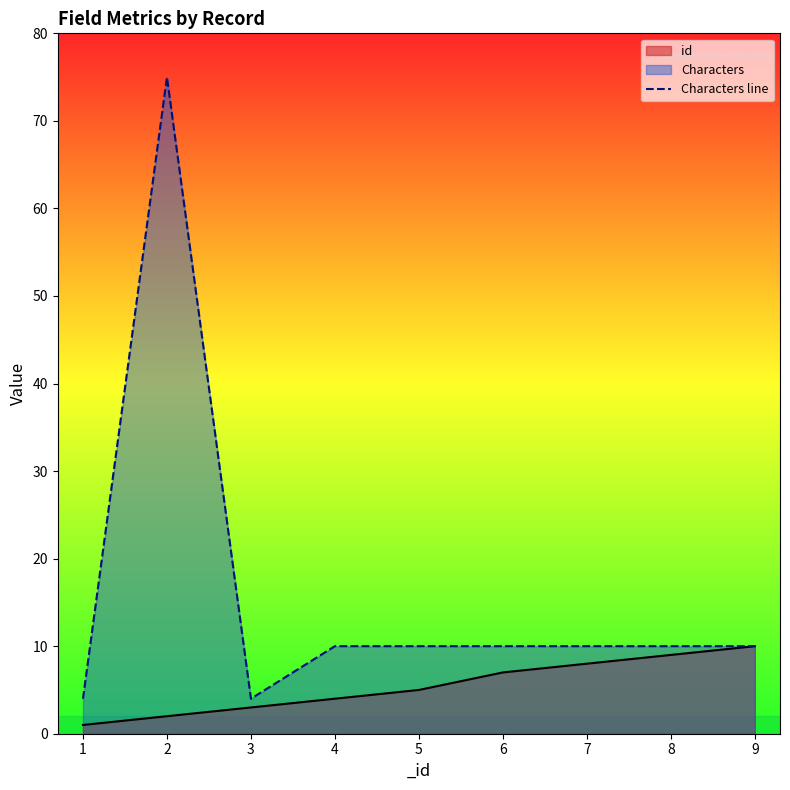

Is it true that the value at 5 is 16?

False